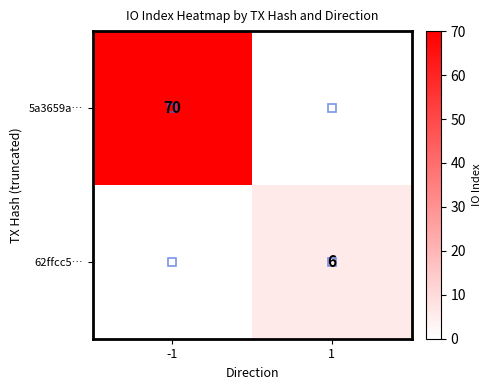

Between 1 and -1, which is larger?

-1